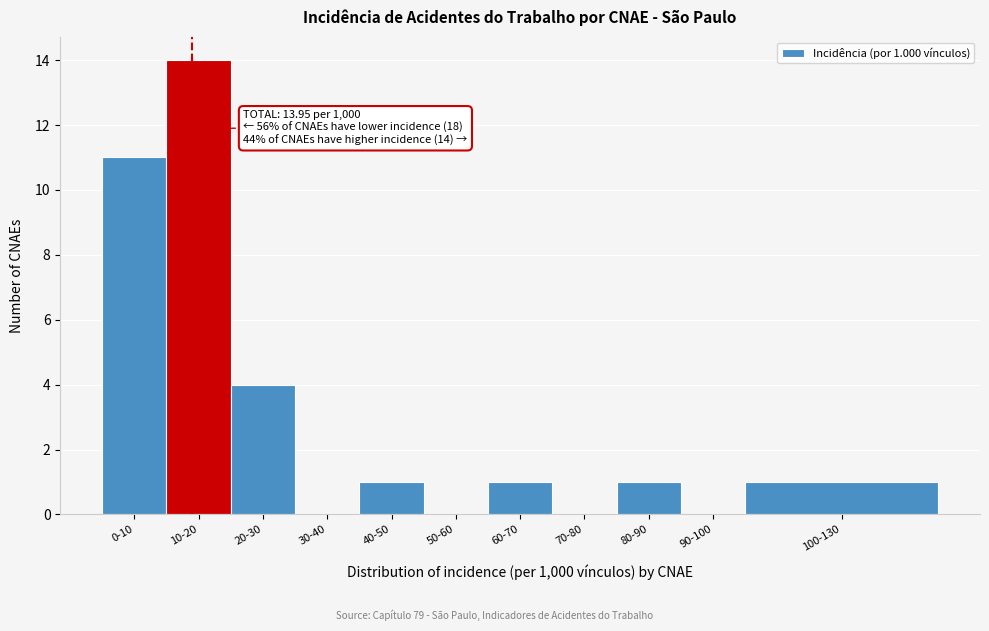

Reading left to right, list all the values displayed in this chart.

0-10=11	10-20=14	20-30=4	30-40=0	40-50=1	50-60=0	60-70=1	70-80=0	80-90=1	90-100=0	100-130=1